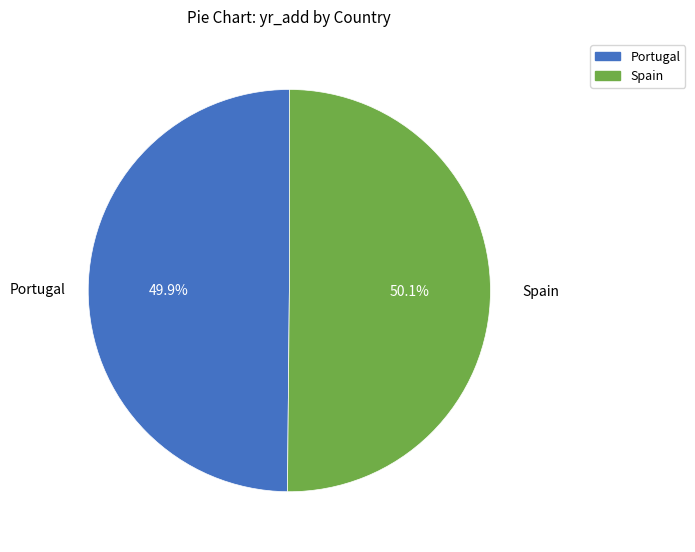

To the nearest percent, what is the combined percentage of Spain and Portugal?

100%